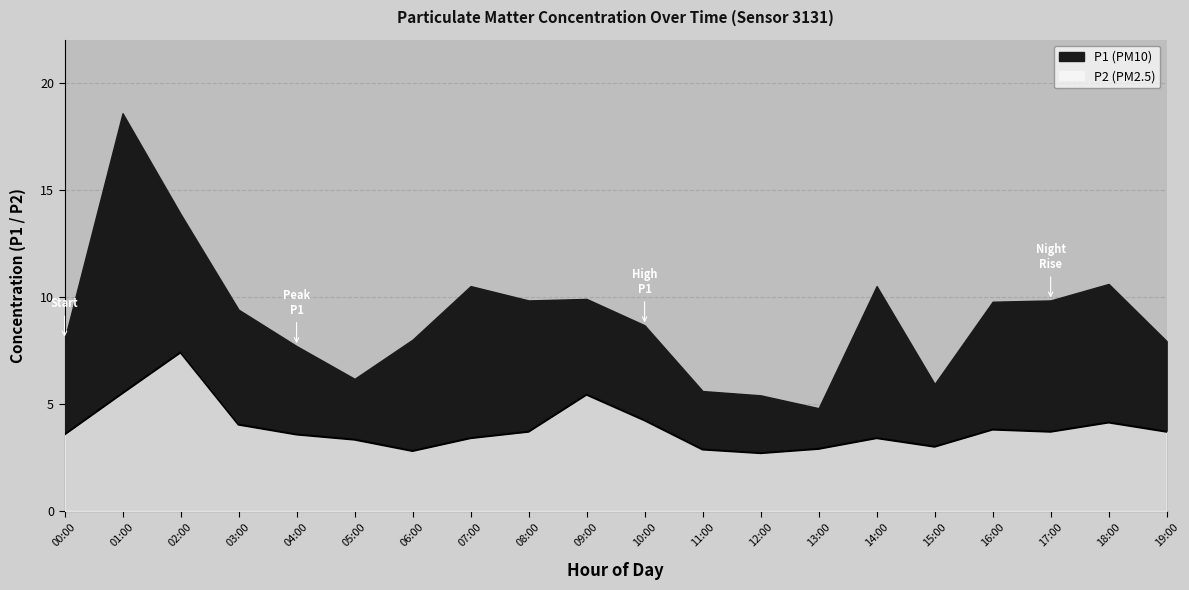

What is the label of the 2nd point from the left?

01:00